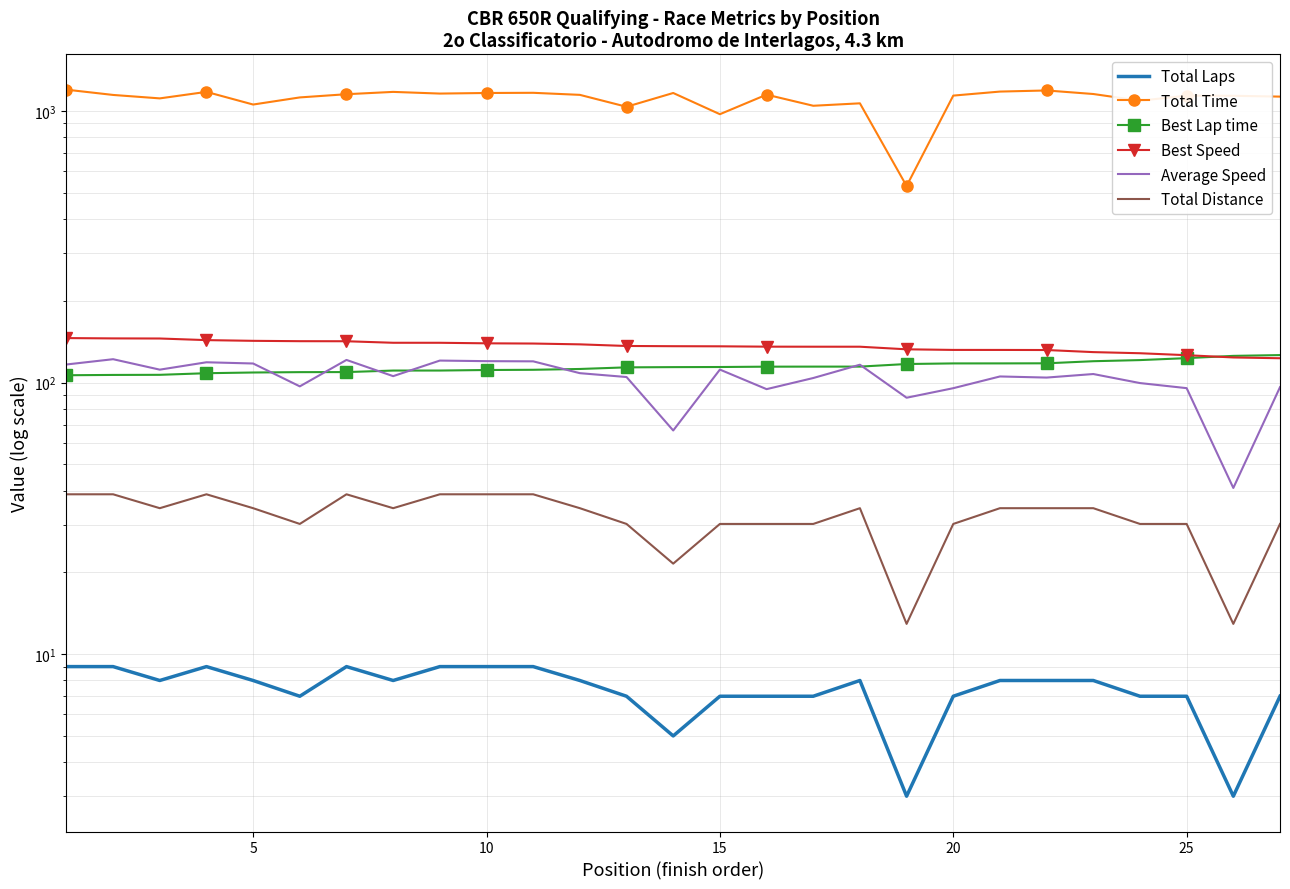

Which series has the largest total across all categories?

Total Time